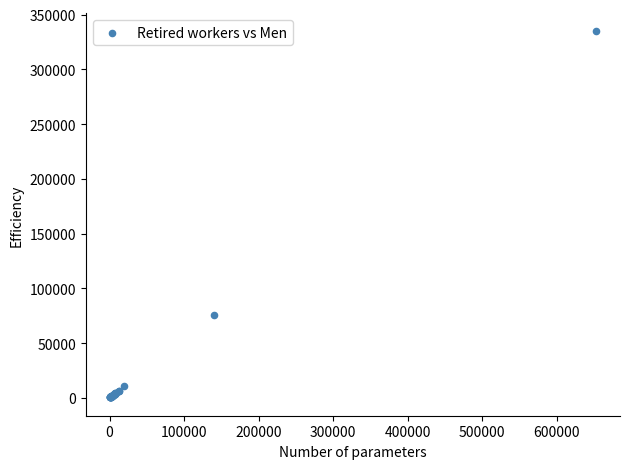

What Y value in the scatter plot is closest to 167509?

75361